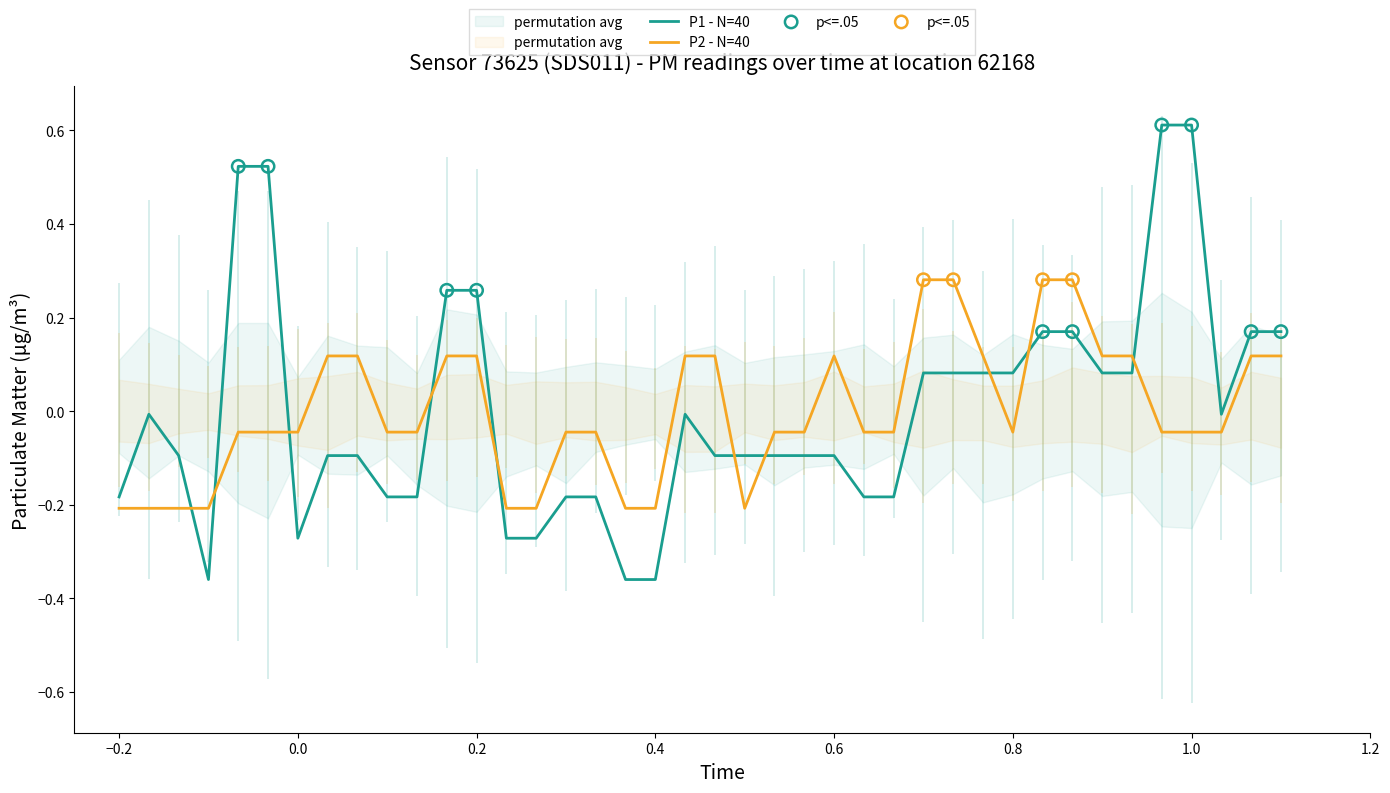

Which series contains the highest Y value?

P1